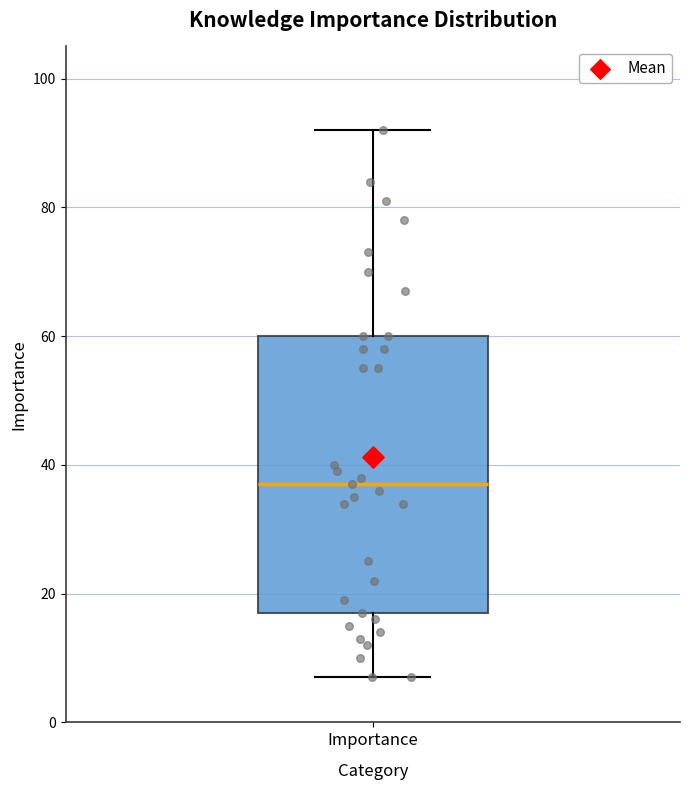

Transcribe this box plot: give where the median line is, the range the box spans, and where the two whiskers end, as read against the y-axis. The values are not printed on the chart, so give them approximately, as read against the axis.

median 38, box 18 to 60, whiskers 8 to 92